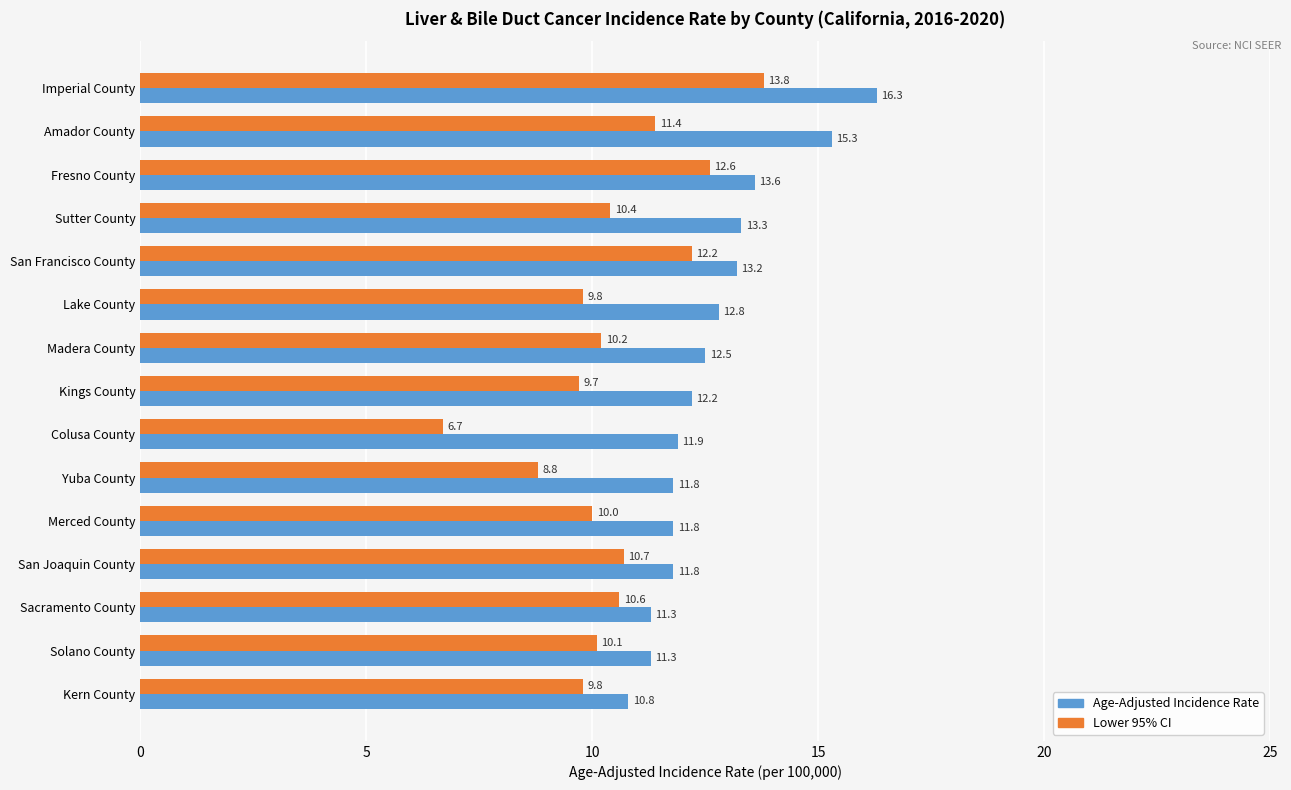

List the series in order of their peak value, lowest first.

Lower 95% CI, Age-Adjusted Incidence Rate